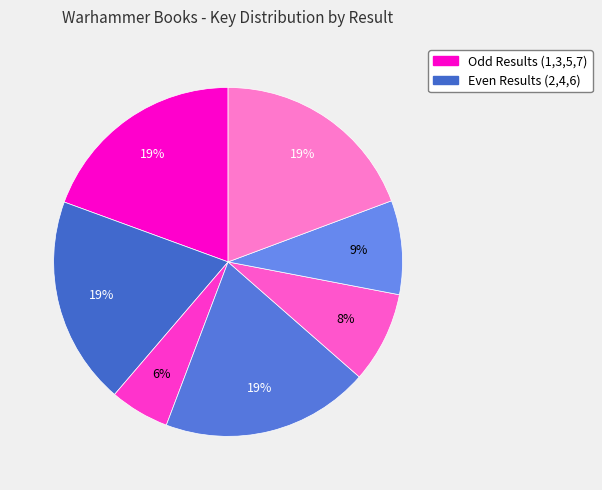

Count the number of slices in the pie.

7